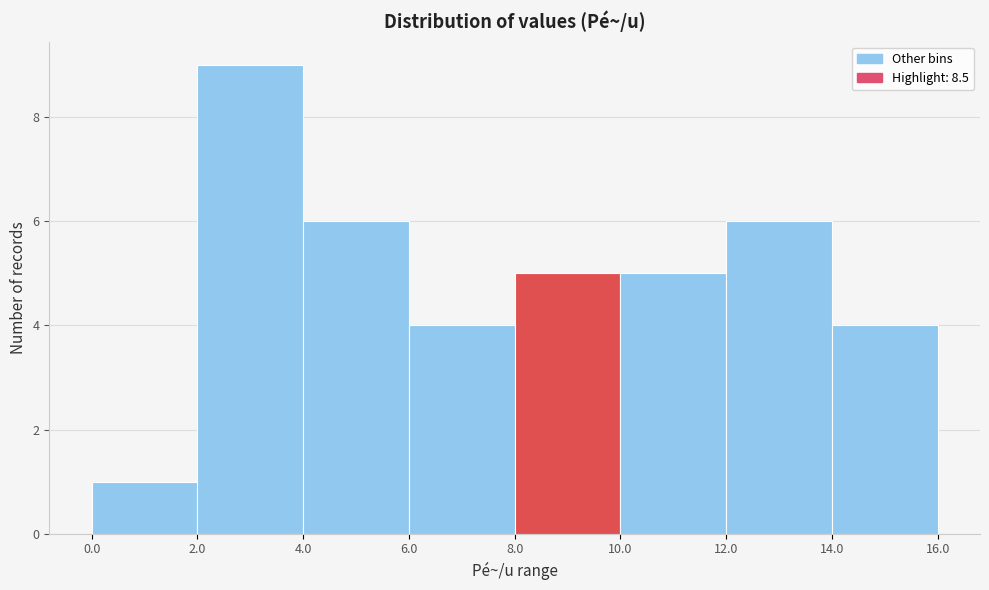

Which range on the x-axis has the tallest bar?

2.0 to 4.0